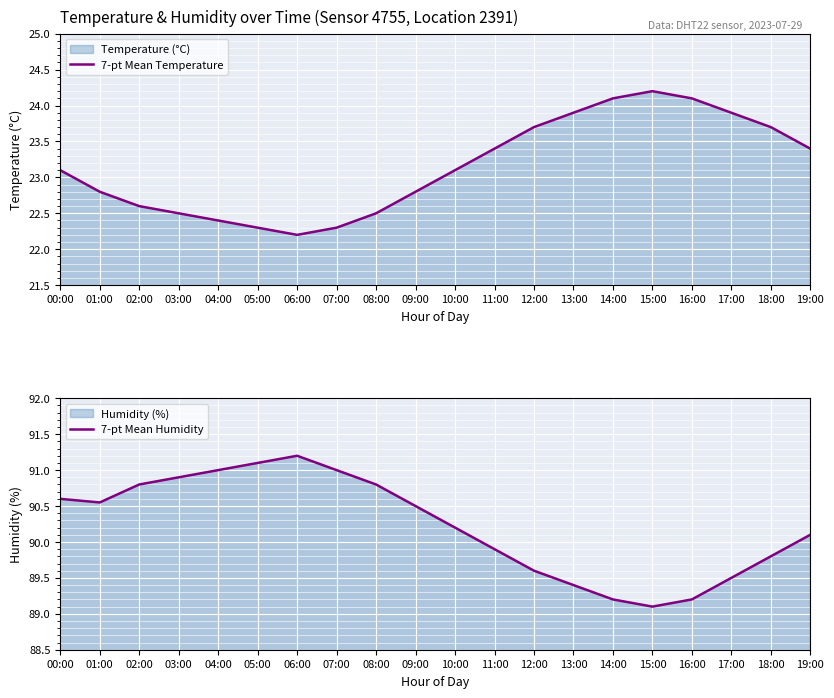

At how many categories does at least one series exceed 45?

20